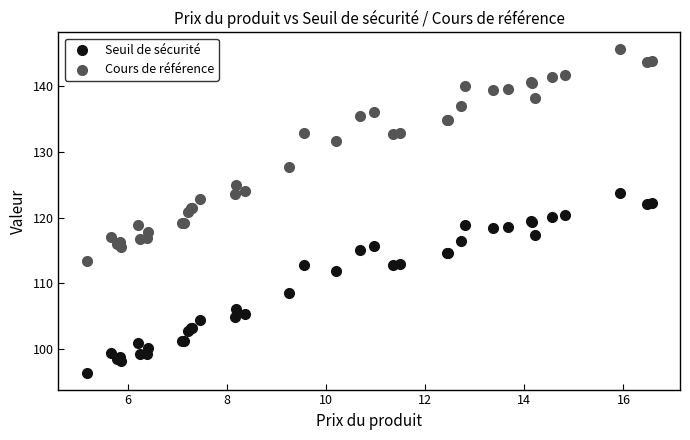

Which series reaches the minimum Y coordinate?

Seuil de sécurité